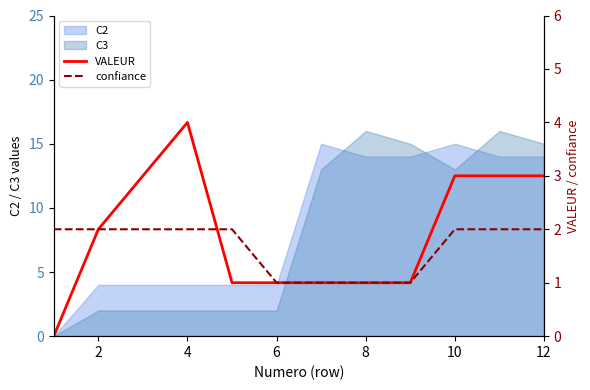

The C2 series shows 15 at 10. True or false?

True